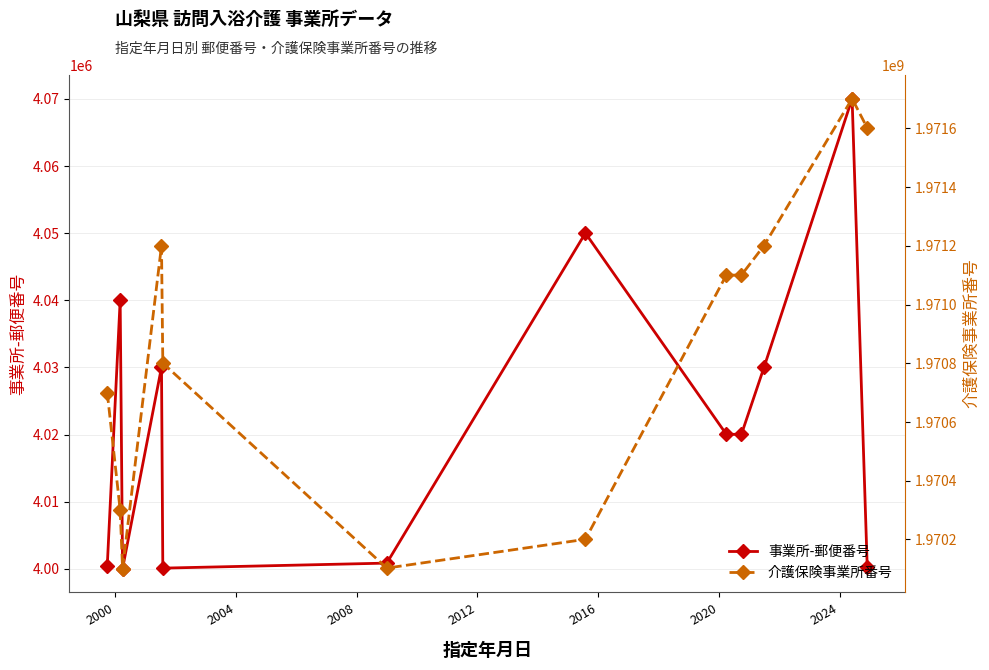

True or false: 事業所-郵便番号 has more than 2 interior local peaks.

True